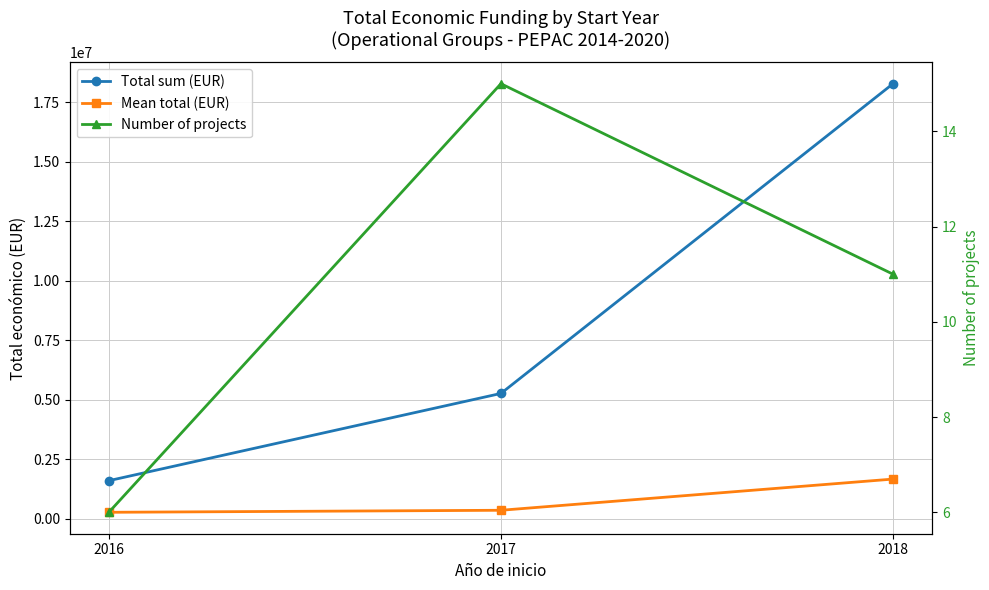

Which series changed the most between 2017 and 2018?

Total sum (EUR)